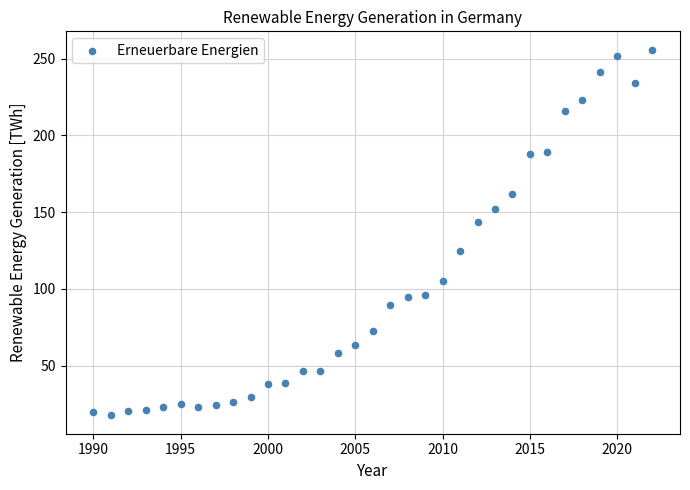

What Y value in the scatter plot is closest to 136?

143.4